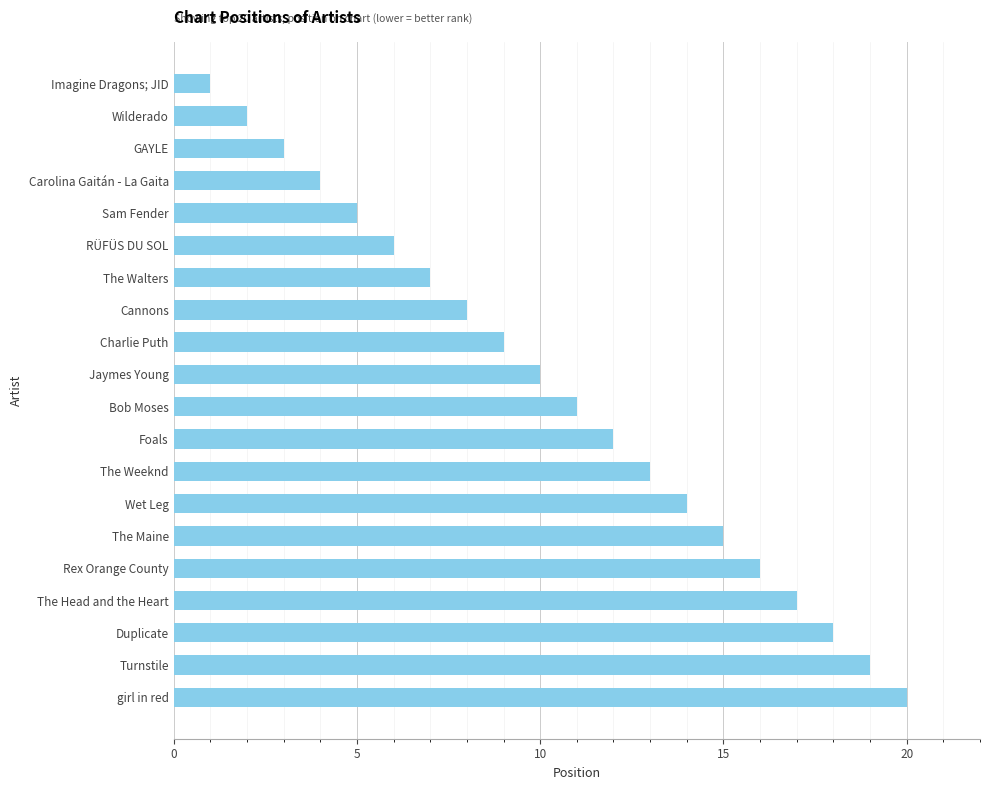

What is the approximate value at The Weeknd?

13